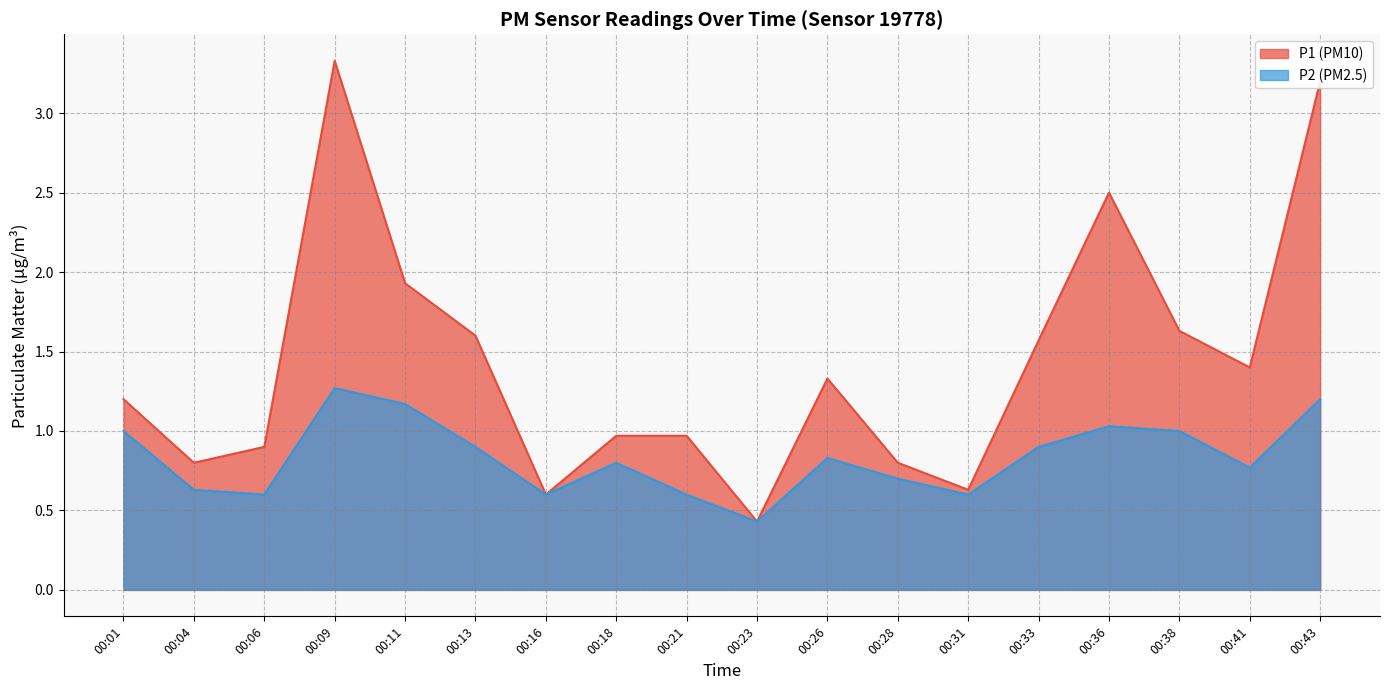

What is the total value across all series at 00:16?

1.2